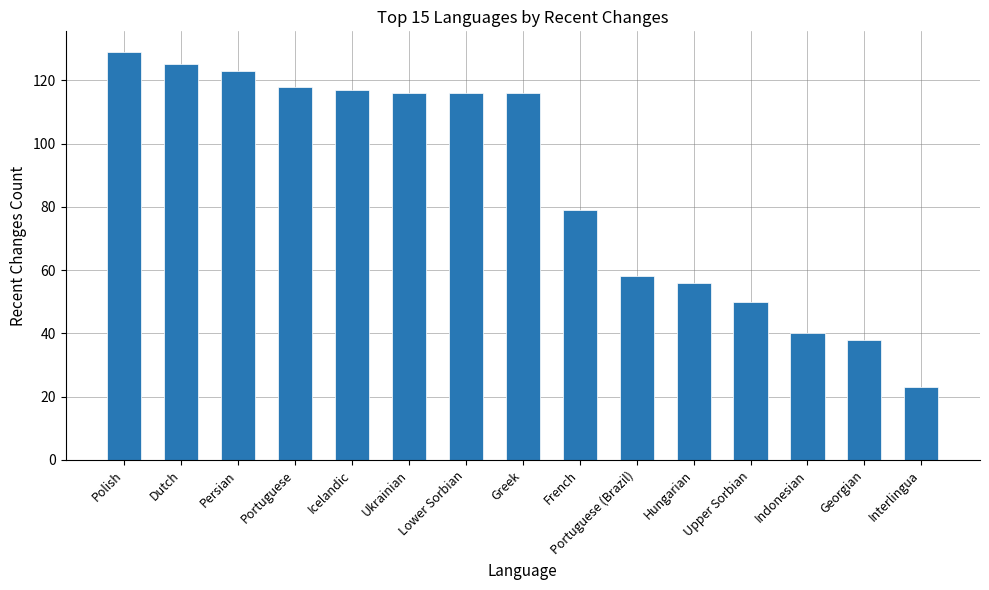

What is the label of the 10th bar from the right?

Ukrainian